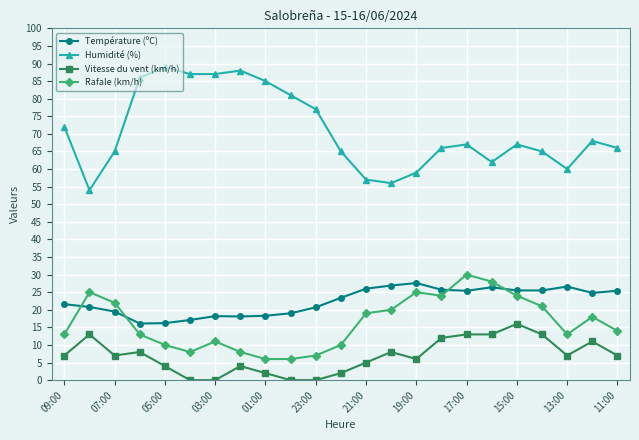

True or false: Humidité (%) has more than 2 interior local peaks.

True